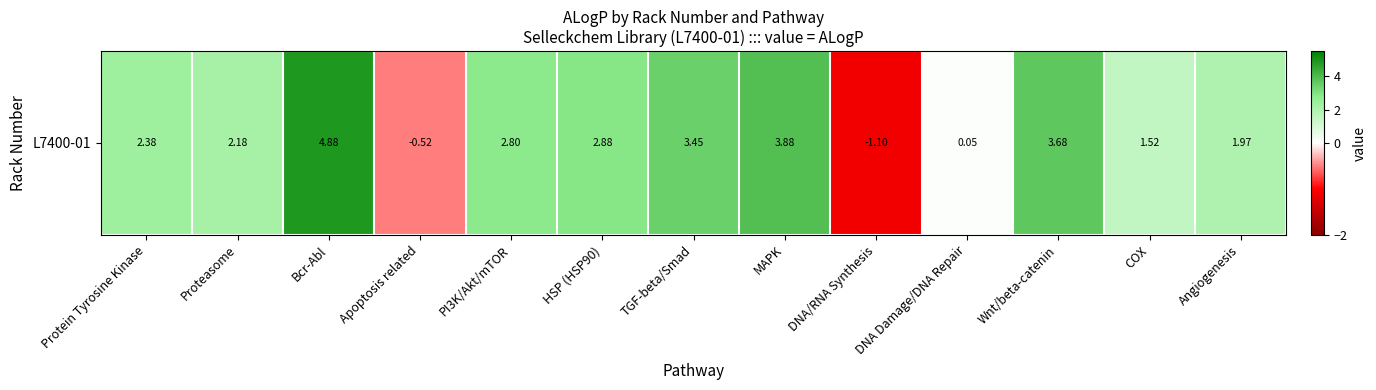

Read the value at Protein Tyrosine Kinase.

2.4